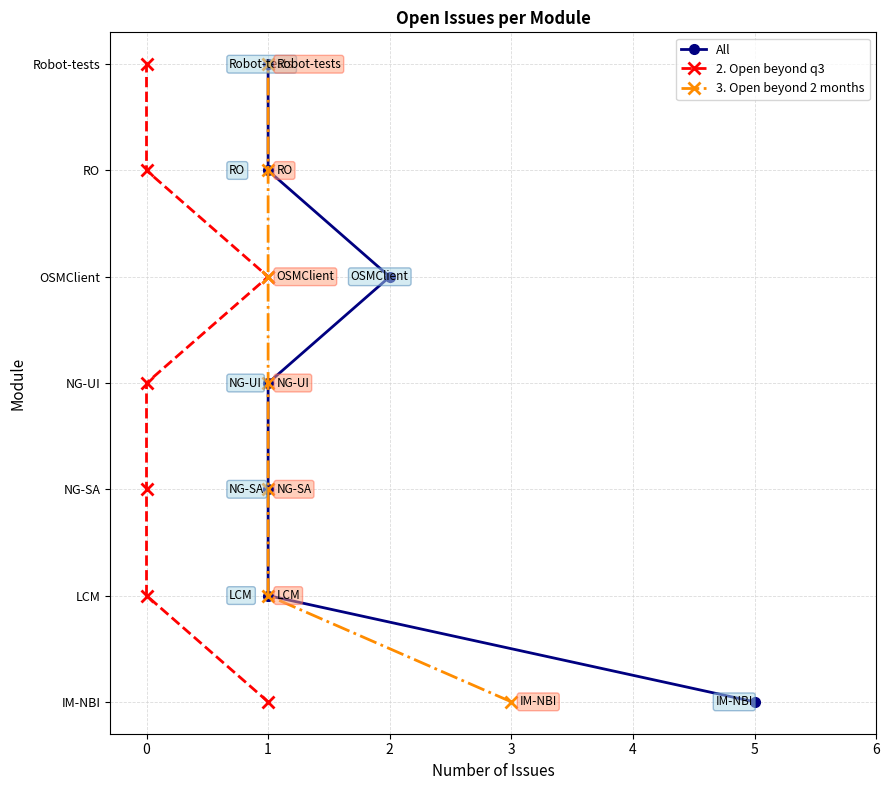

True or false: 2. Open beyond q3 and 3. Open beyond 2 months intersect in this chart.

False